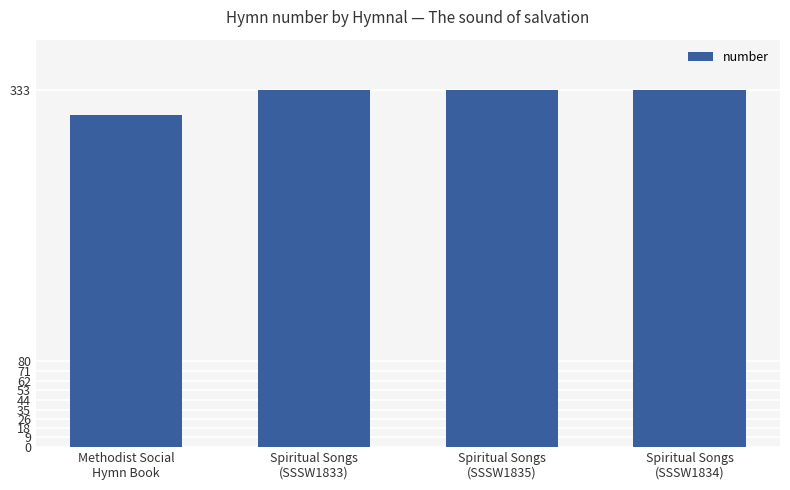

Approximately how many times larger is the value at Spiritual Songs
(SSSW1834) compared to Spiritual Songs
(SSSW1833)?

1.0